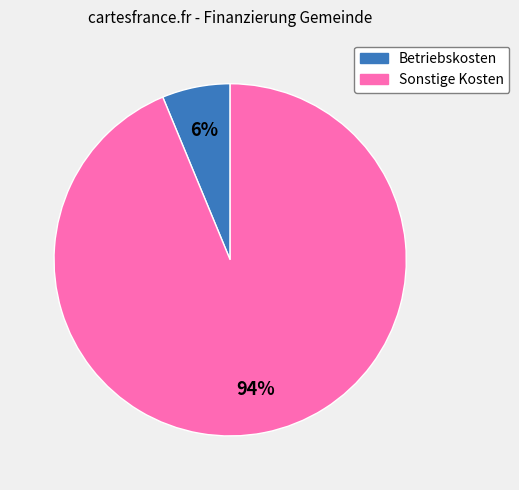

To the nearest percent, what portion does Sonstige Kosten represent?

94%